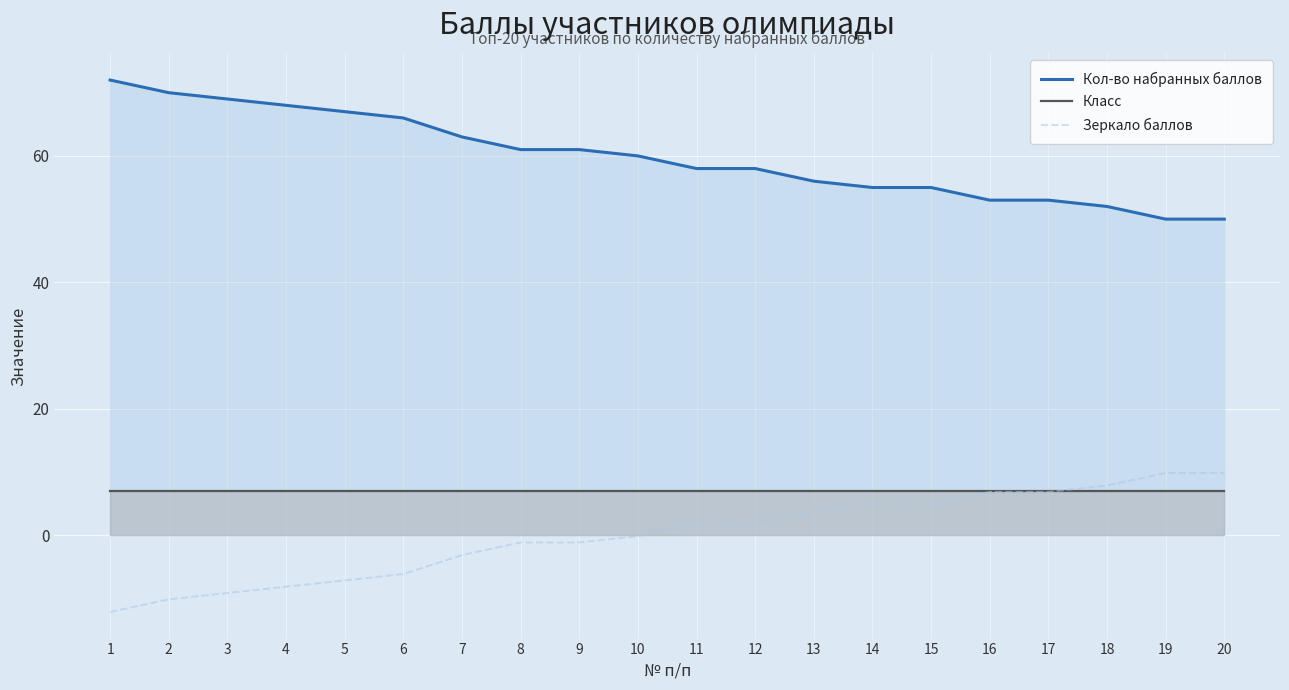

Which category has the lowest value in the Кол-во набранных баллов series?

19